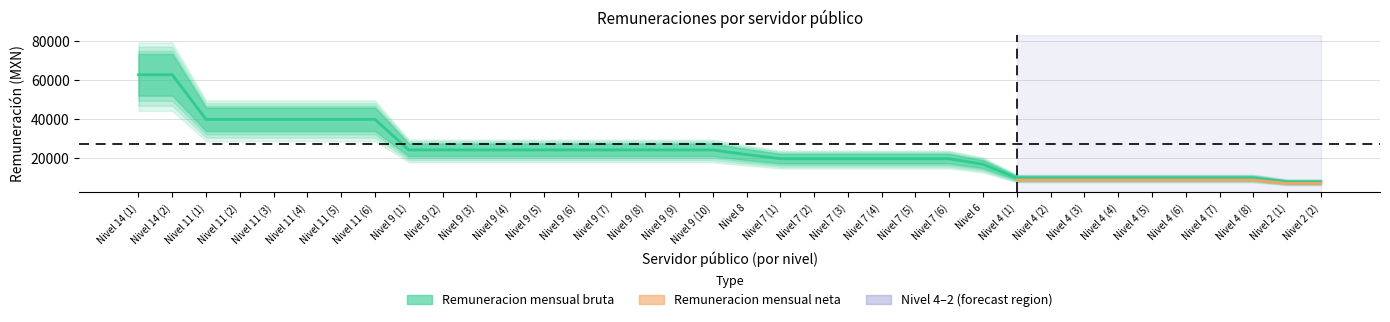

At which category does the chart reach its peak across all series?

Nivel 14 (1)